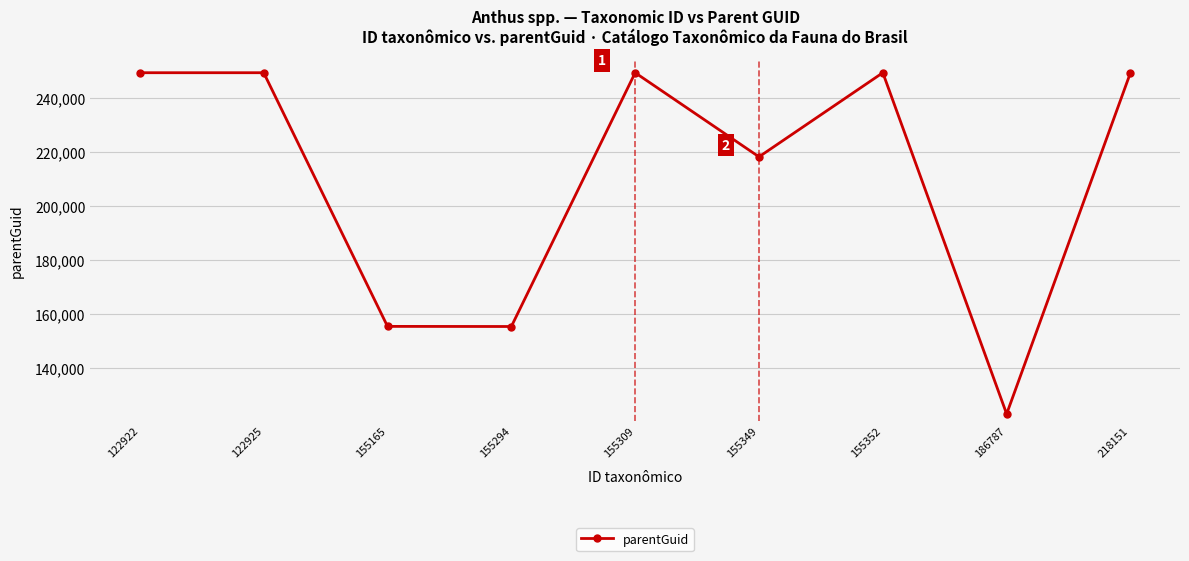

Approximately how many times larger is the value at 155165 compared to 155352?

0.6